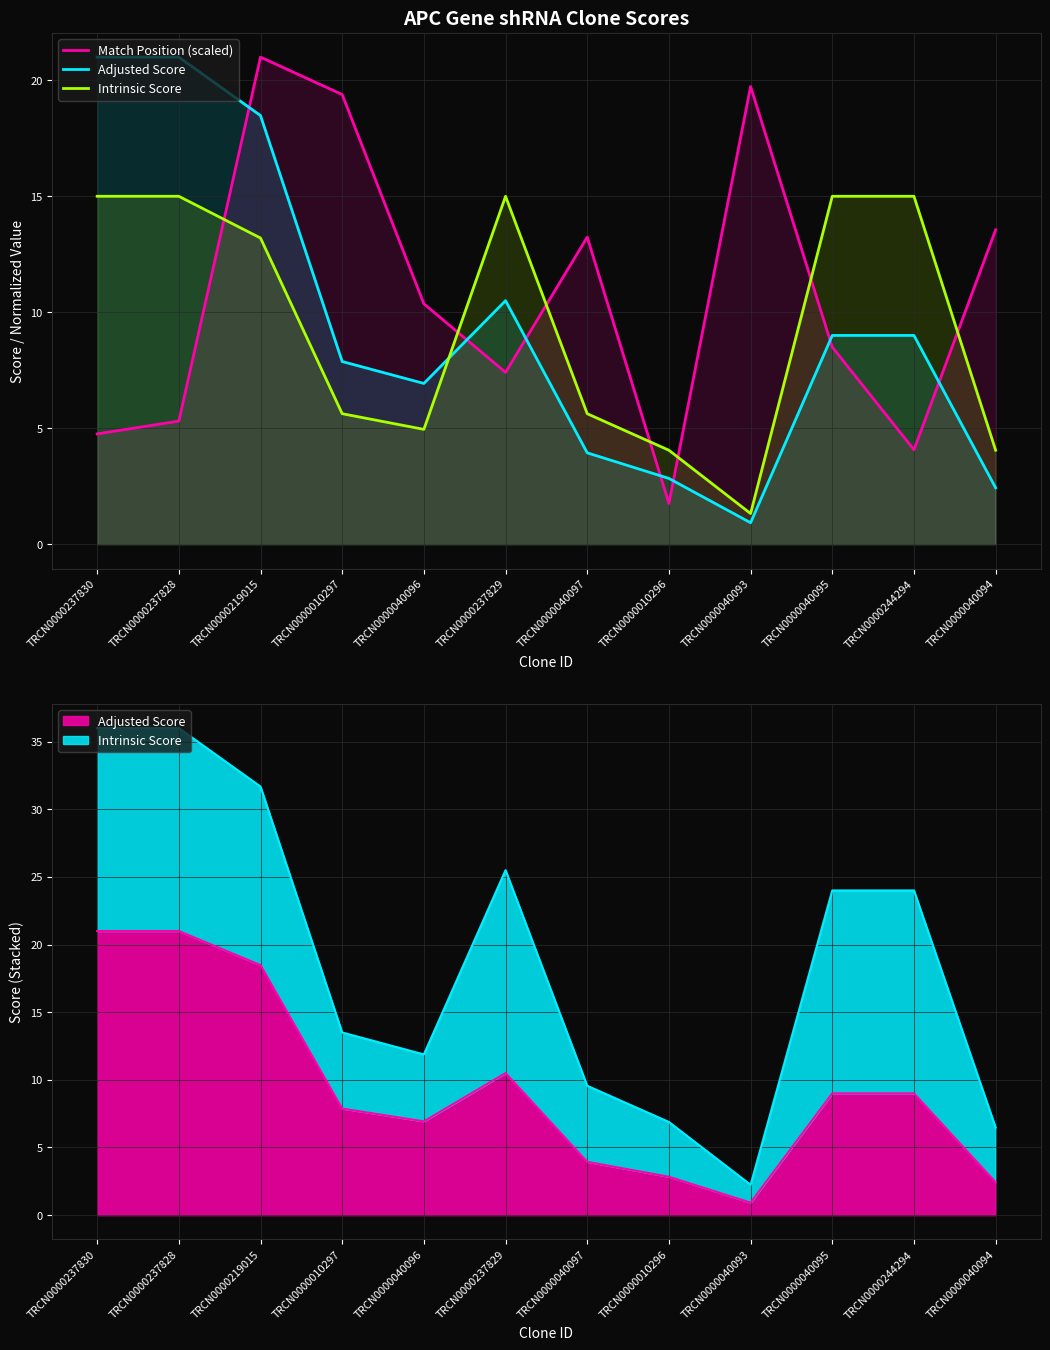

Rank the series by their maximum value, from highest to lowest.

Match Position (scaled), Adjusted Score, Intrinsic Score